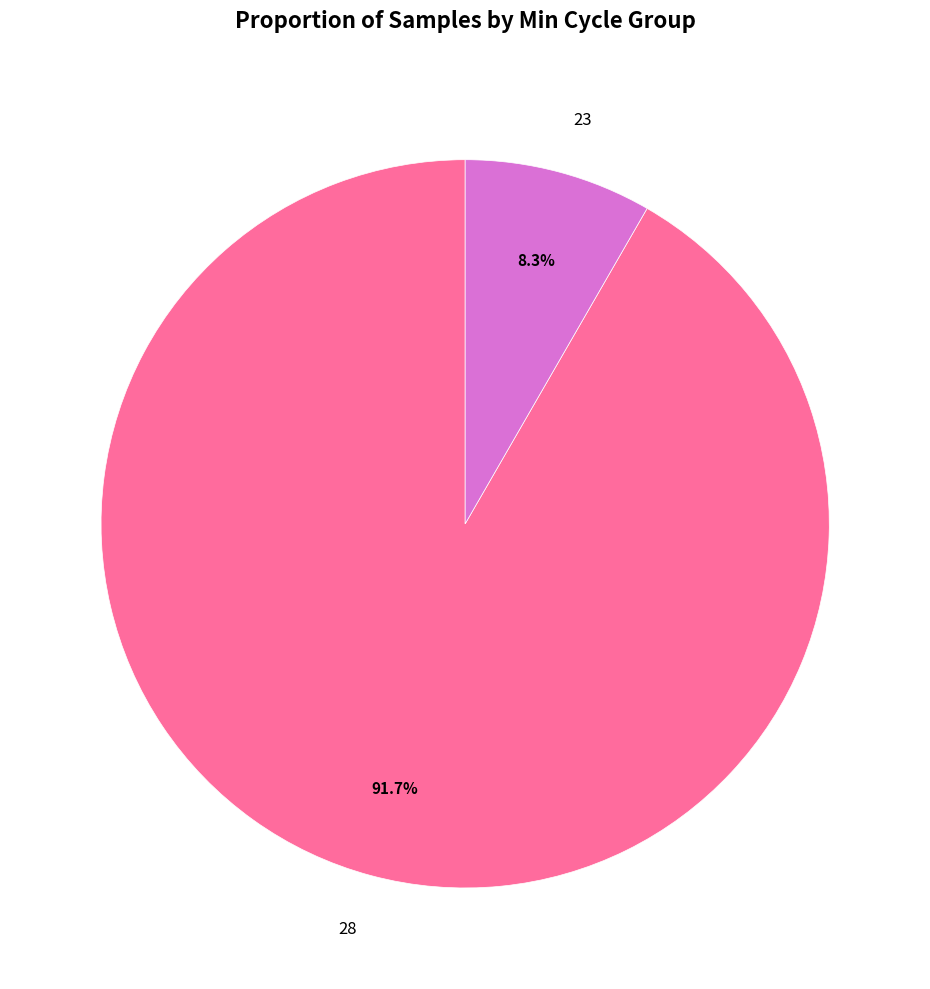

Count the number of slices in the pie.

2